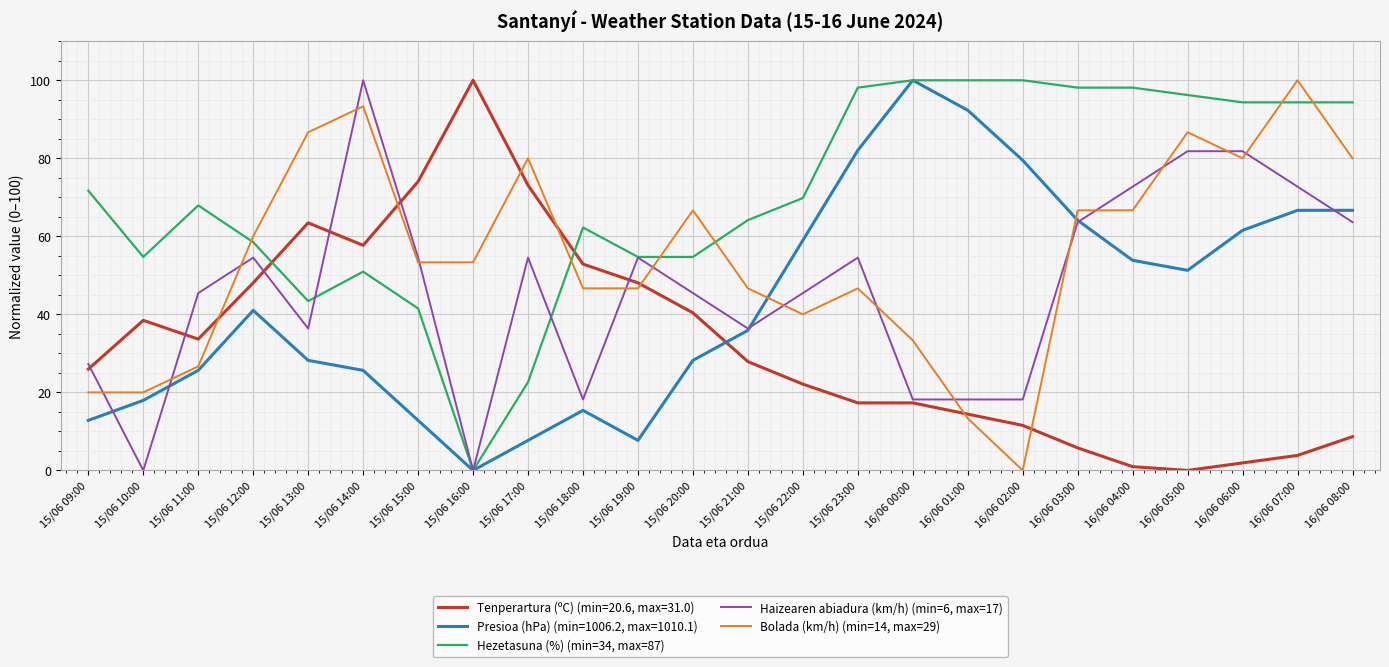

At how many categories does at least one series exceed 38?

24